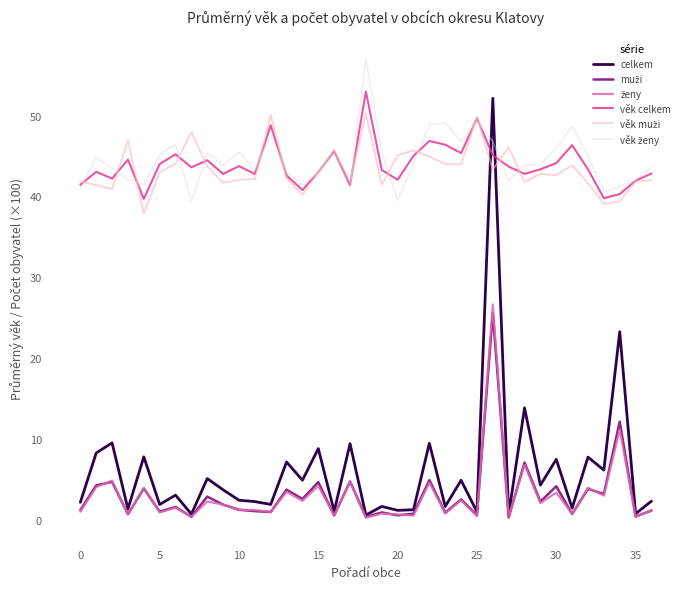

Which series has the largest range (max minus min)?

celkem